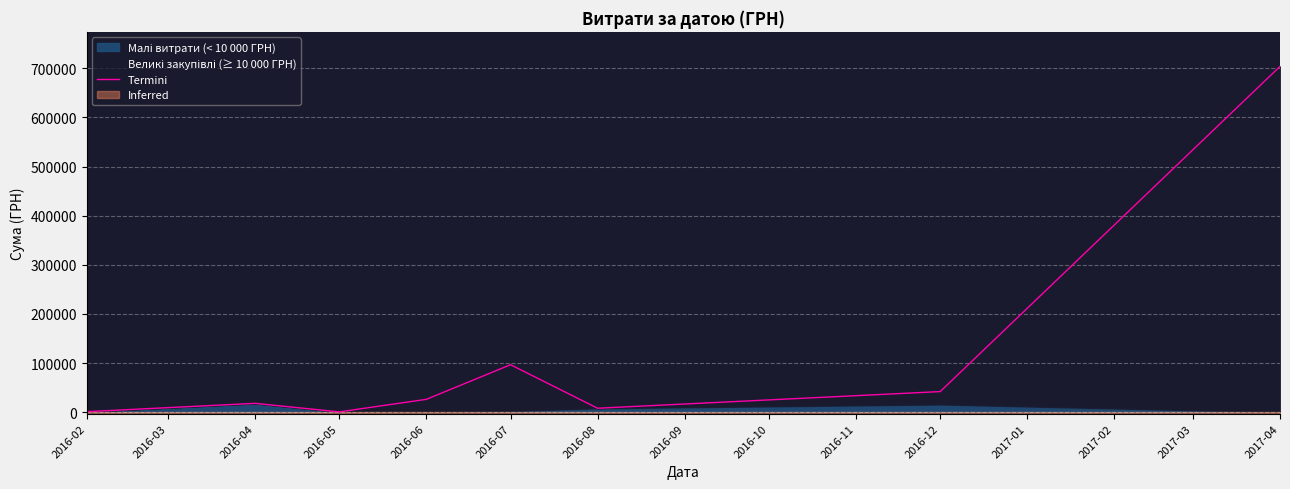

True or false: the data shows 40139.8 at 2016-07.

False